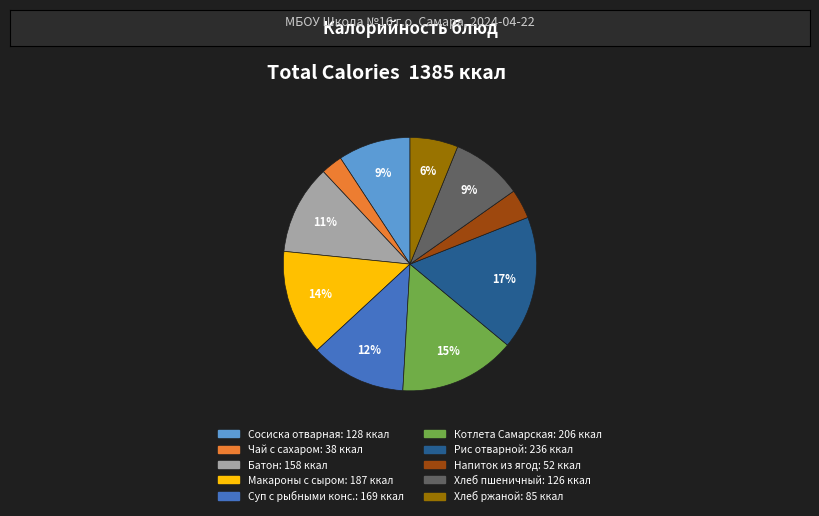

Does any single category account for the majority?

No